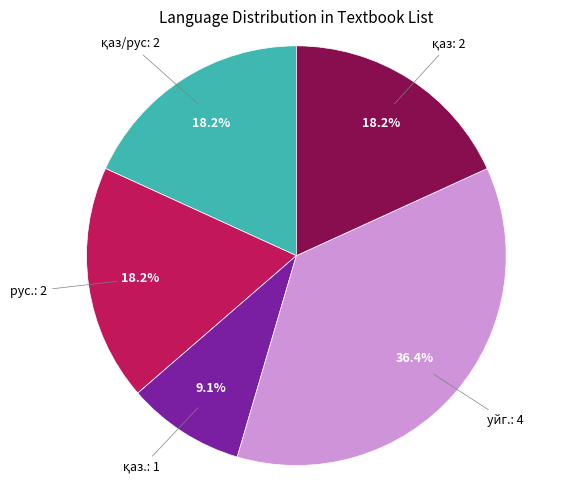

Is there a majority slice in this chart?

No